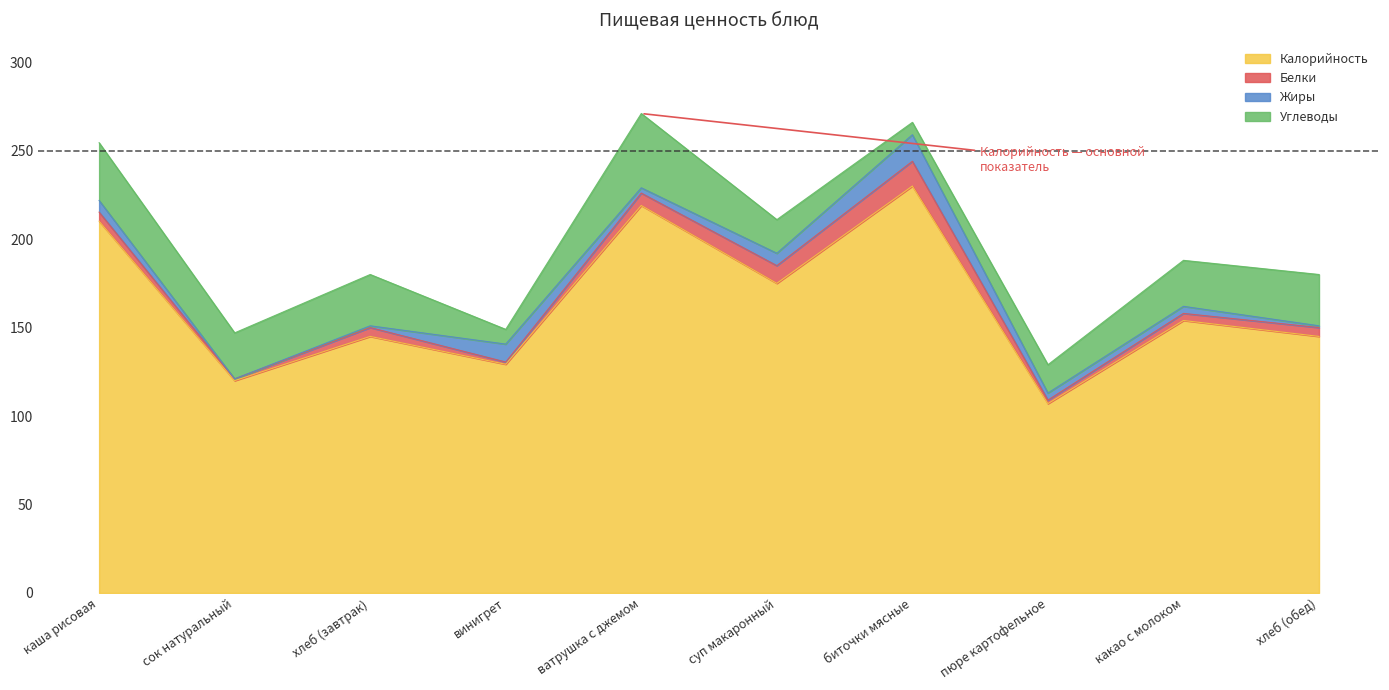

Does the chart display data point markers on the line(s)?

No